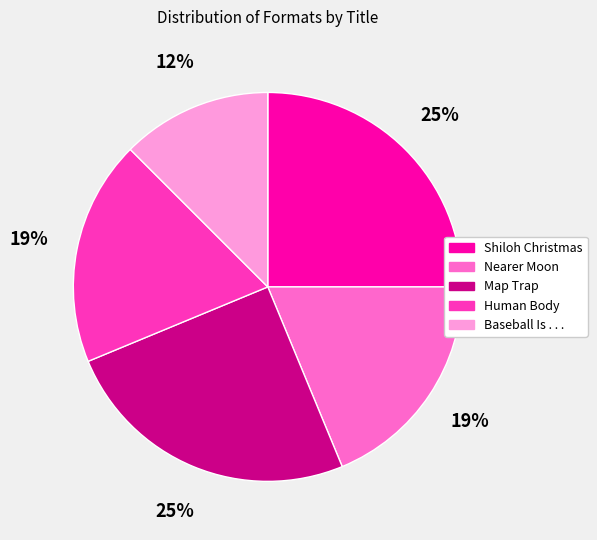

Between Shiloh Christmas and Baseball Is . . ., which is larger?

Shiloh Christmas